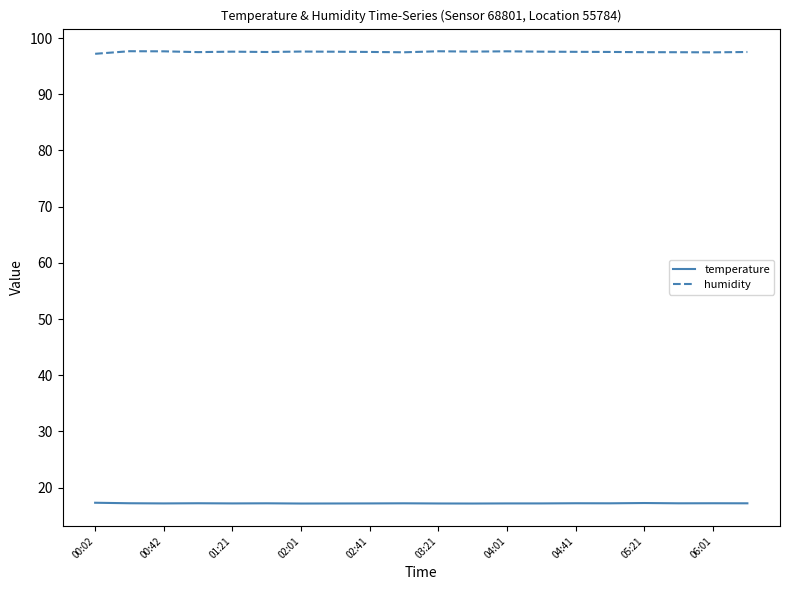

True or false: humidity and temperature cross at least once.

False